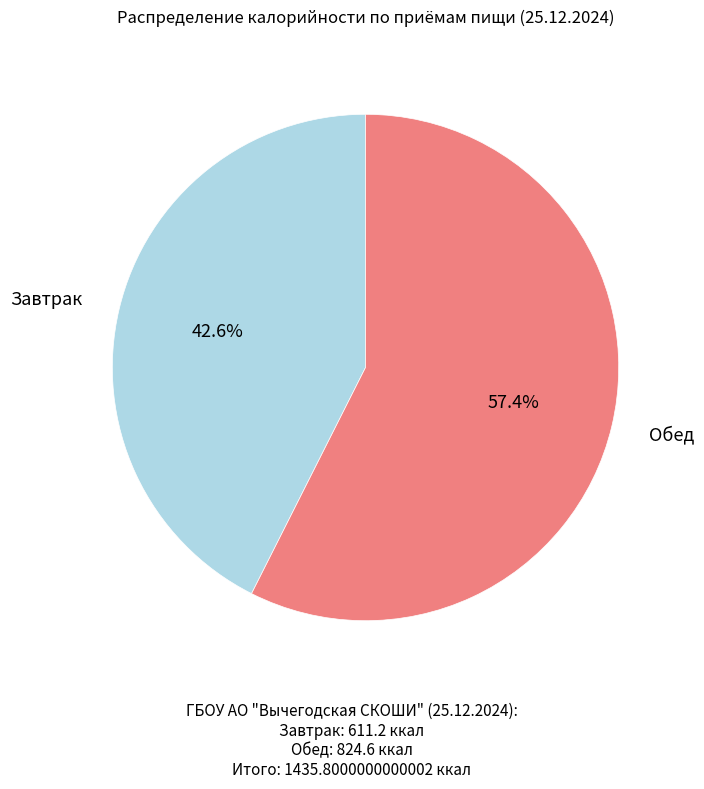

Rank the categories by value from highest to lowest.

Обед, Завтрак